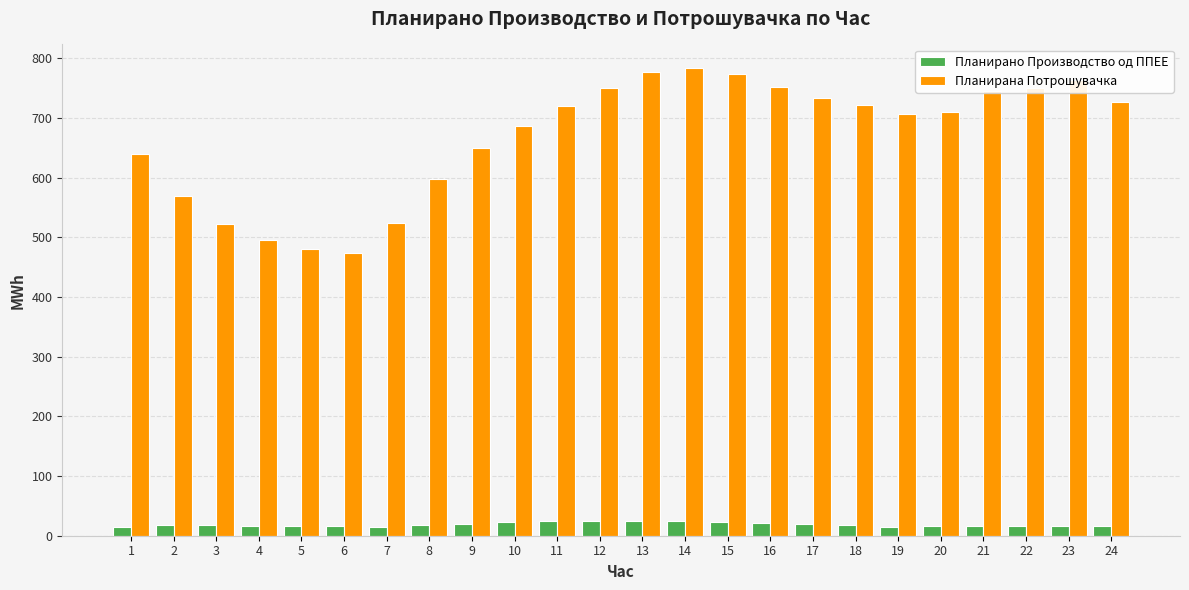

Between 7 and 21, which series saw the biggest shift?

Планирана Потрошувачка